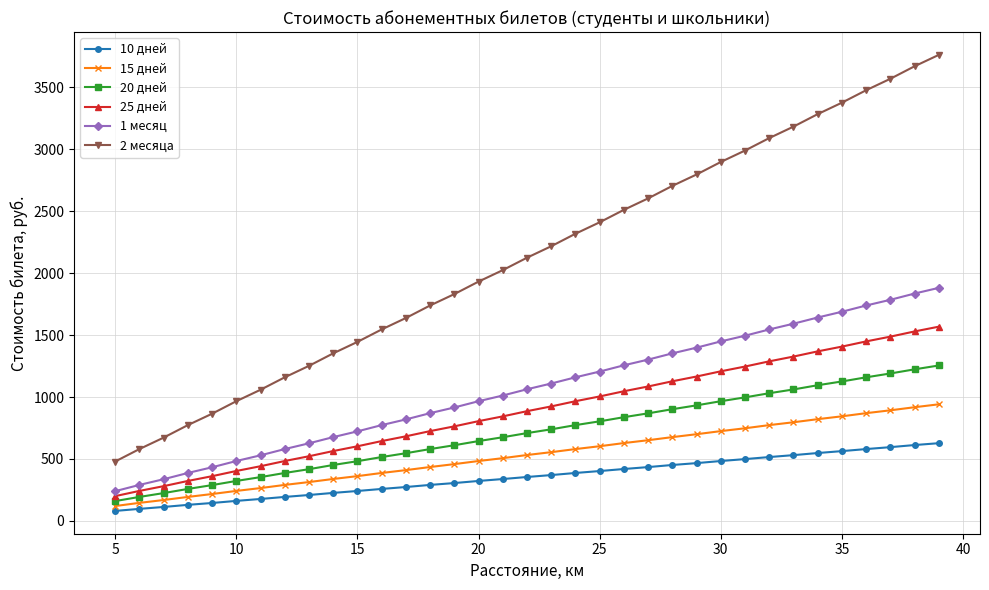

Which series has the largest total across all categories?

2 месяца